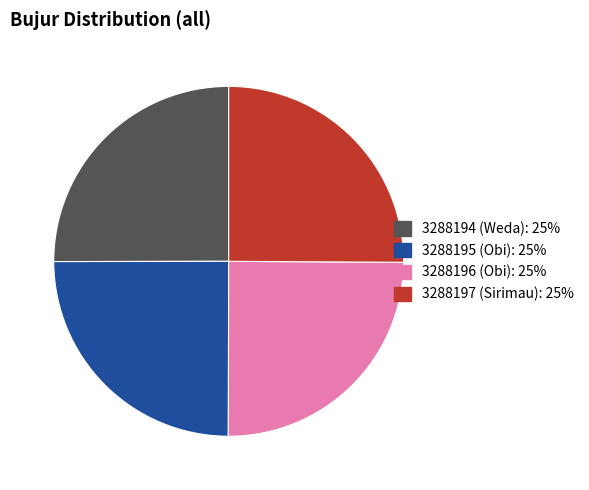

How many slices are in this pie chart?

4